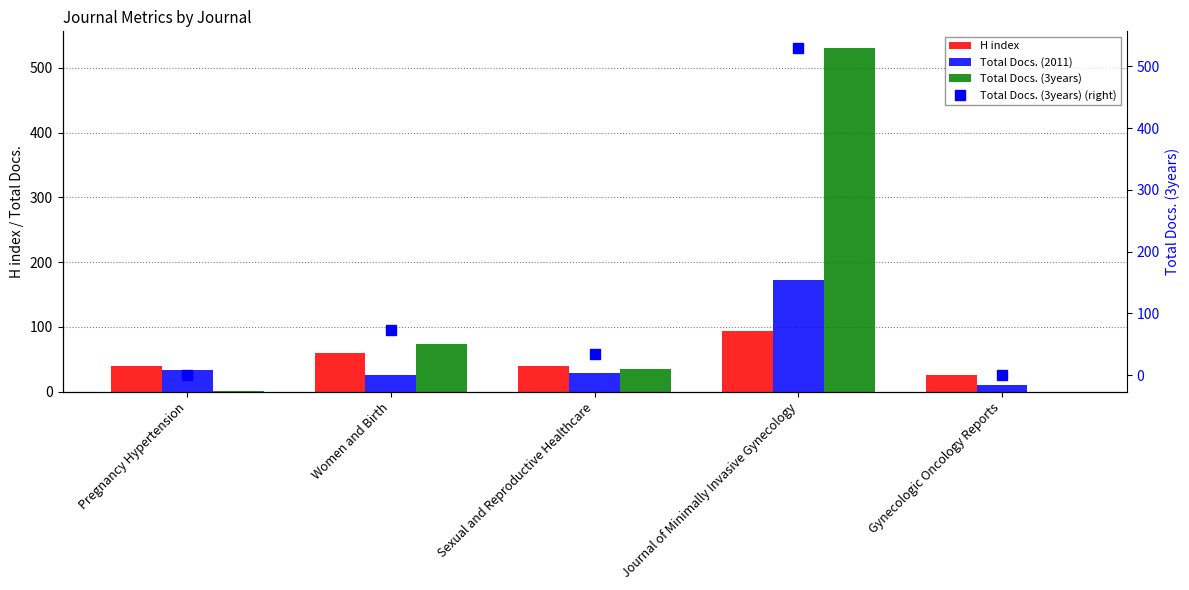

Is the value of Total Docs. (2011) at Pregnancy Hypertension greater than the value of H index at Women and Birth?

No